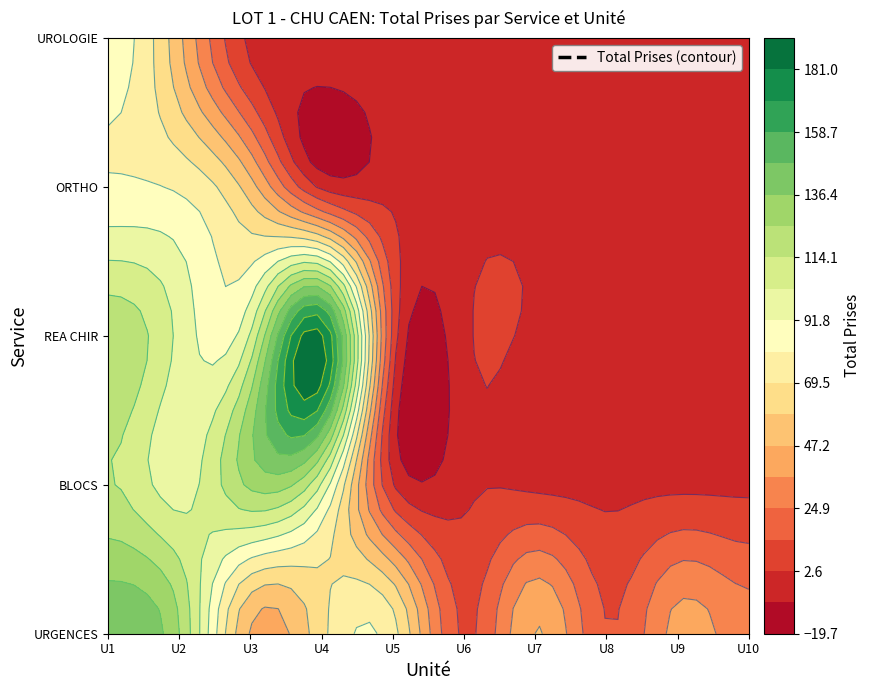

At 7, list the series in order from largest to smallest.

URGENCES, BLOCS, REA CHIR, ORTHO, UROLOGIE